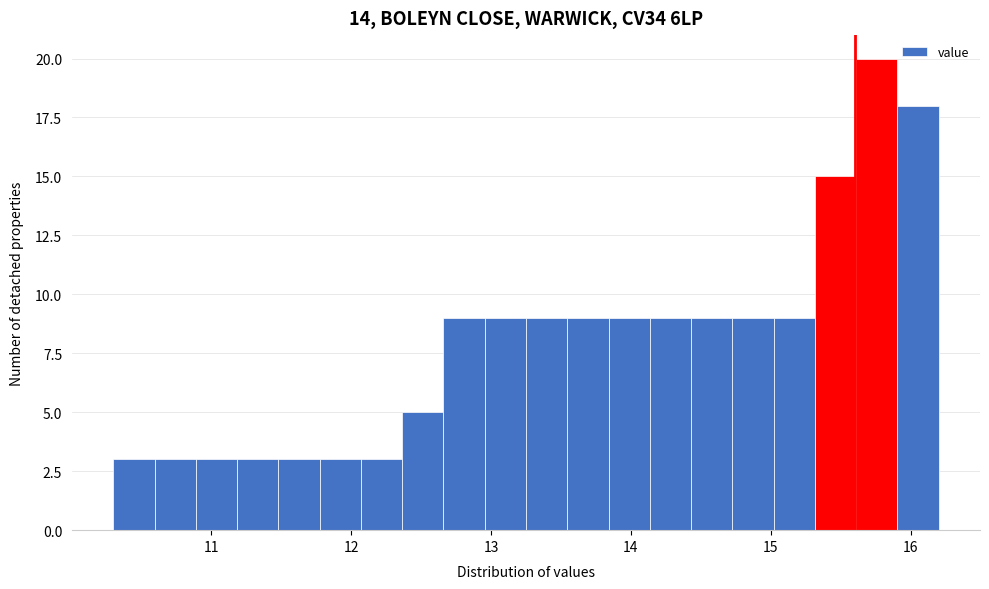

Read against the x-axis, roughly where is the centre of the tallest bar?

15.8